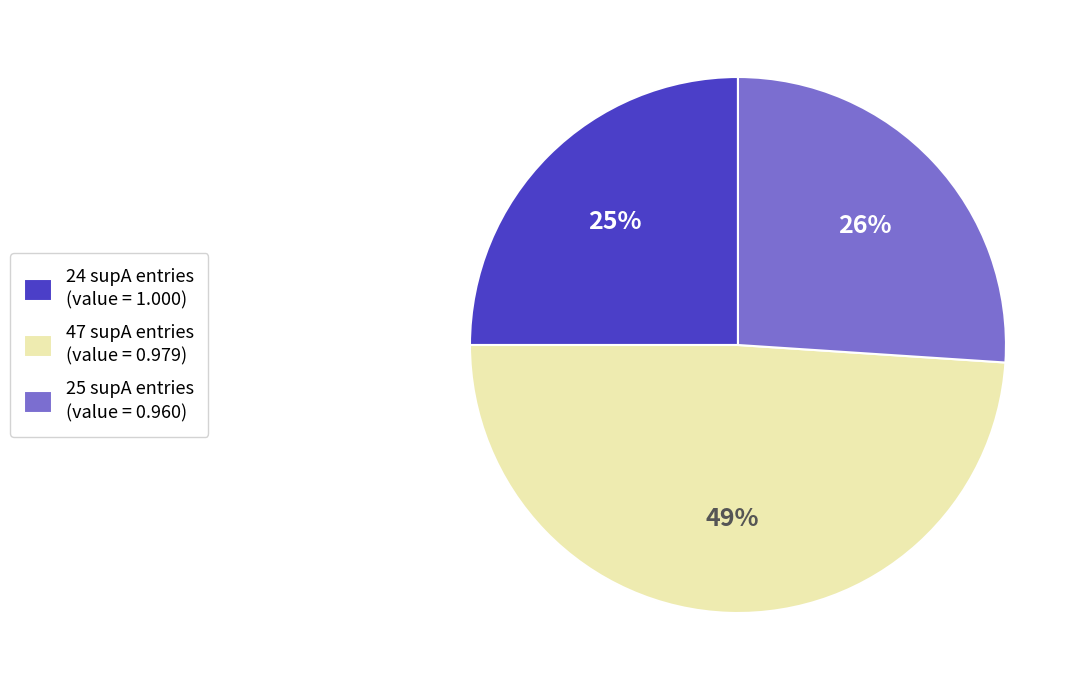

Between 47 and 24, which is larger?

47